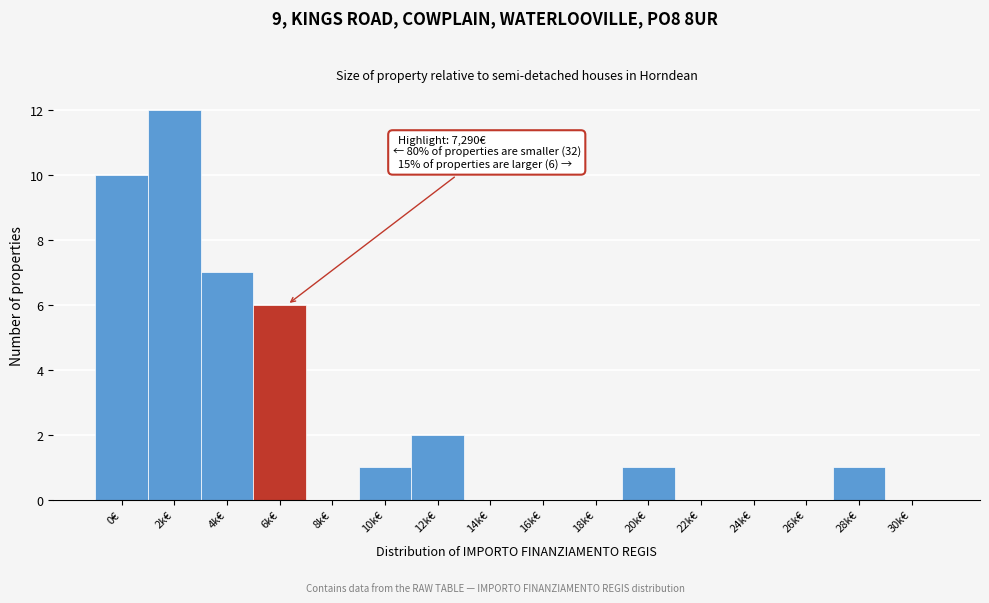

Reading right to left, what are all the values shown in this chart?

30k€=0	28k€=1	26k€=0	24k€=0	22k€=0	20k€=1	18k€=0	16k€=0	14k€=0	12k€=2	10k€=1	8k€=0	6k€=6	4k€=7	2k€=12	0€=10